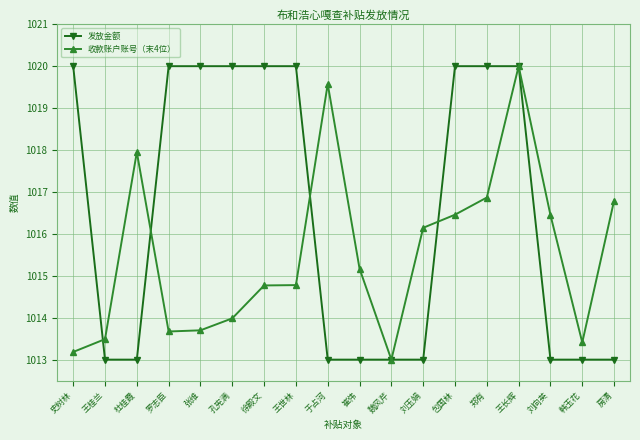

Where is 收款账户账号（末4位） nearest to the value 1016?

刘玉娟